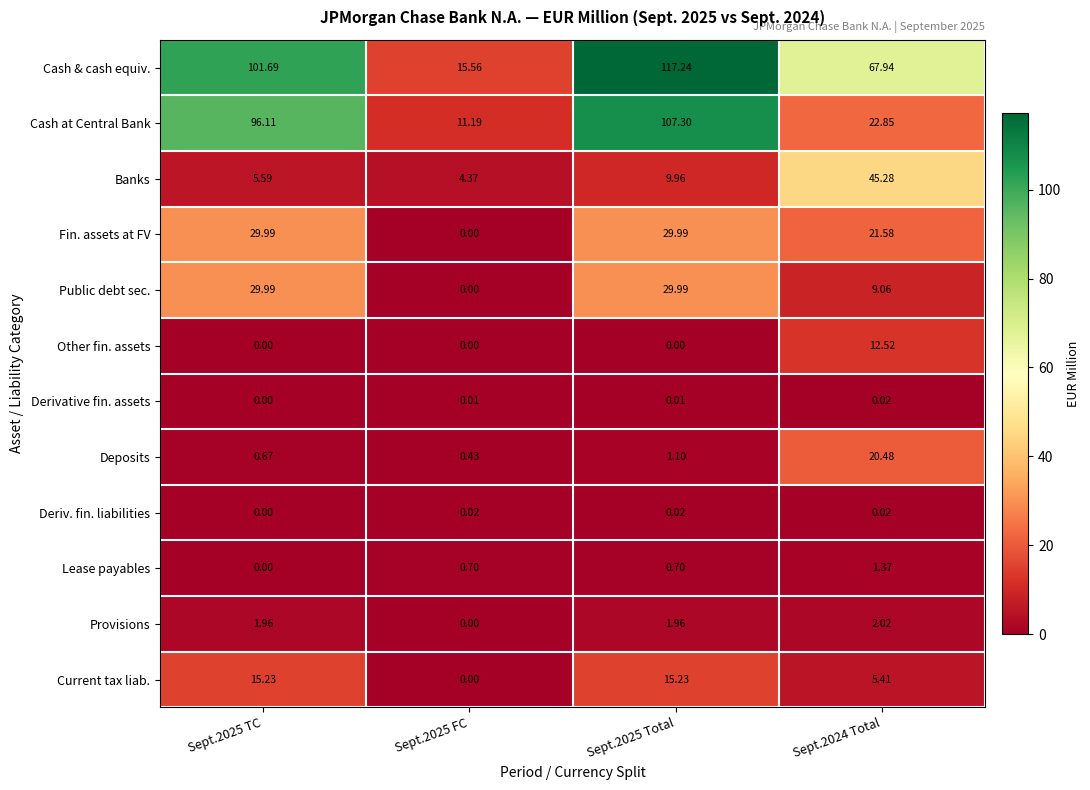

Which series has the widest spread of values?

Cash & cash equiv.